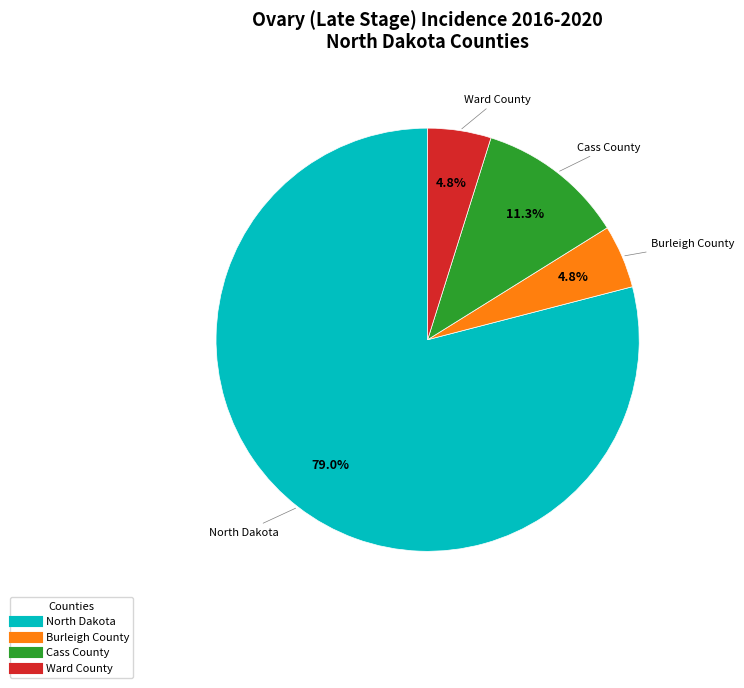

Which has a higher value, Ward County or Cass County?

Cass County